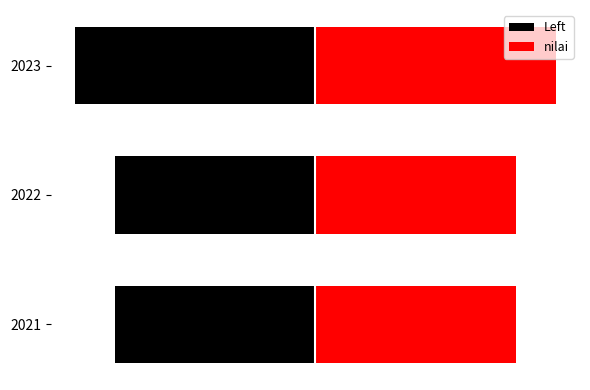

Rank the categories by value from lowest to highest.

2021, 2022, 2023